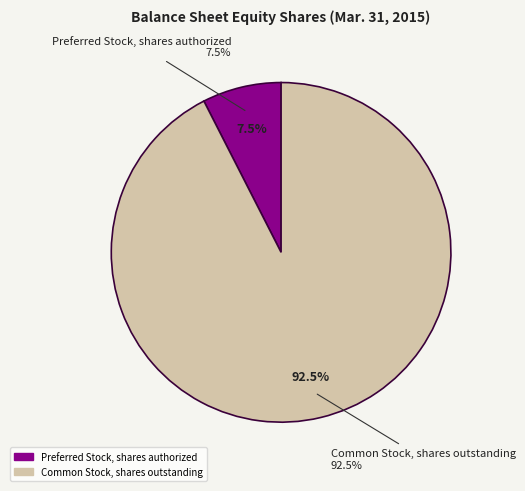

Does any single category account for the majority?

Yes